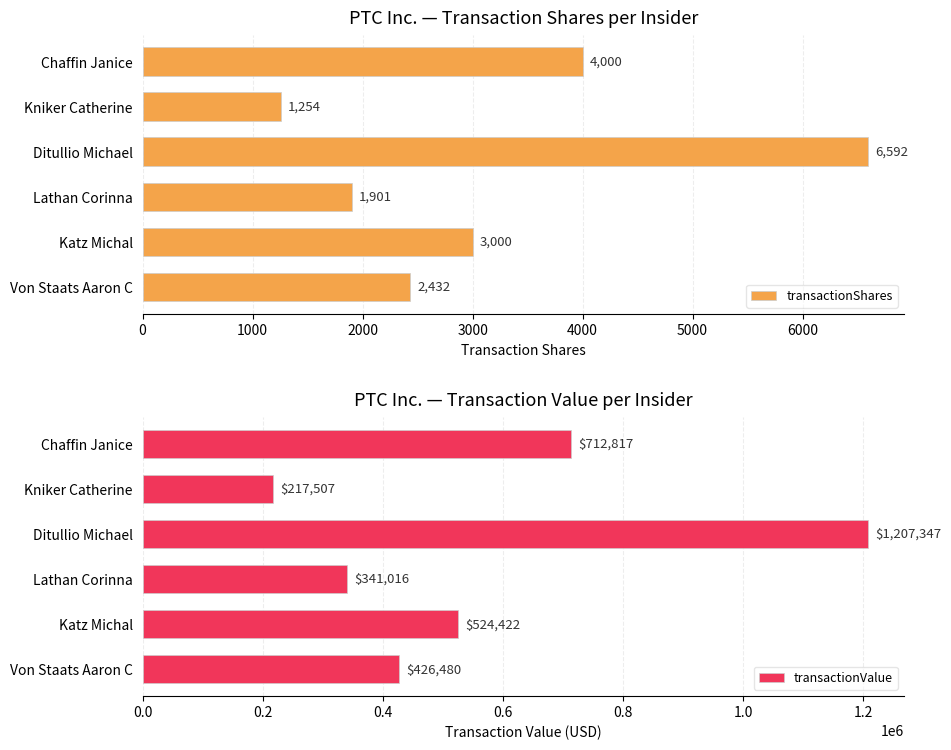

What are all the series names shown in the legend?

transactionShares, transactionValue